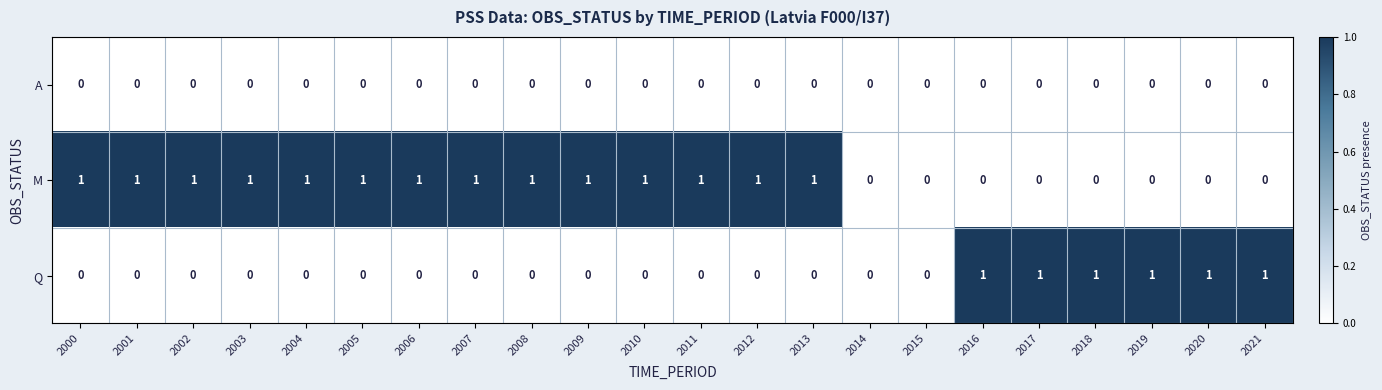

List the series in order of their overall mean, highest first.

M, Q, A